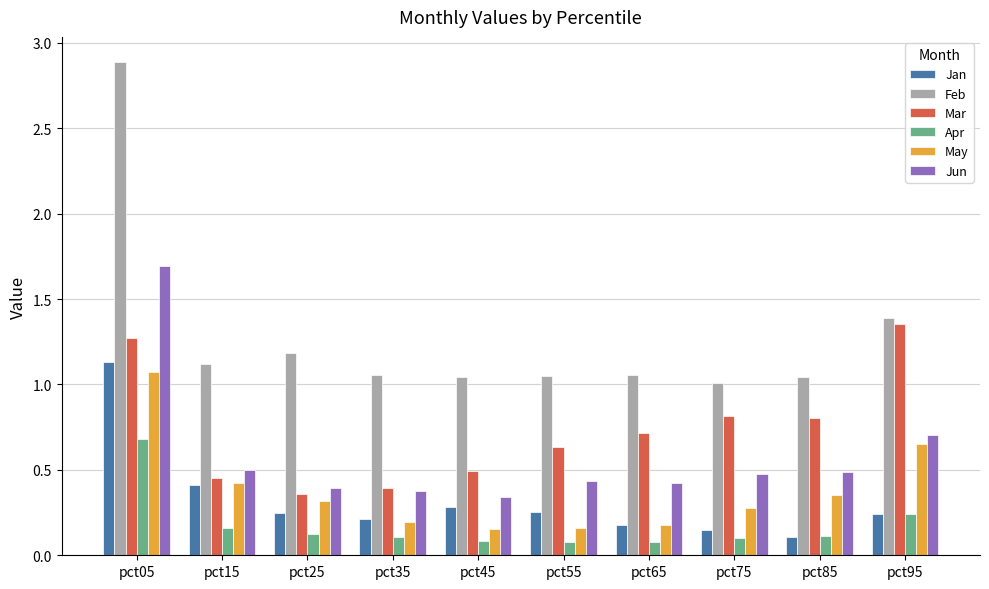

Is it true that Jan equals 0.1 at pct95?

False